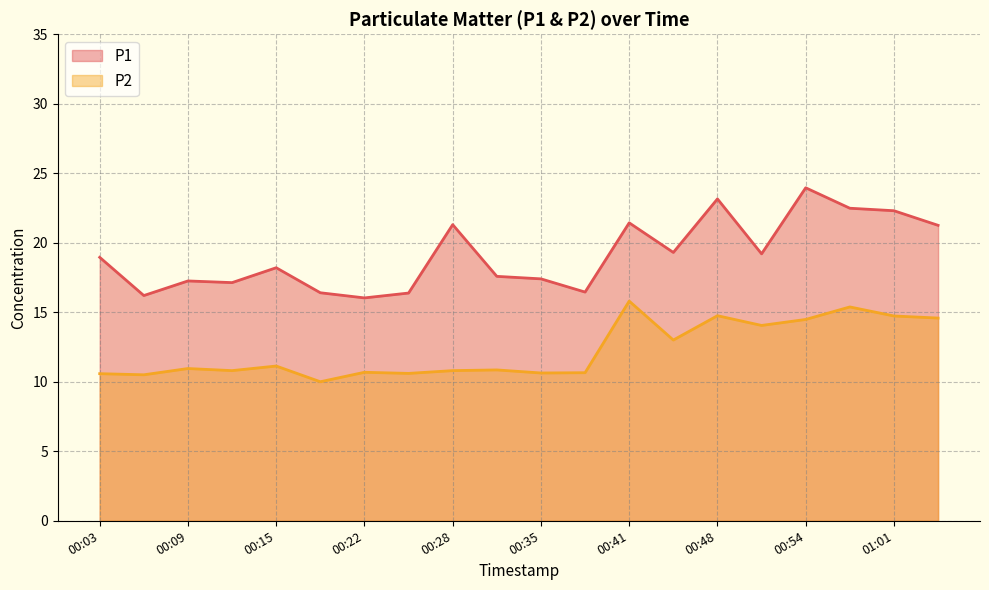

Between 00:19 and 00:22, which is larger?

00:19